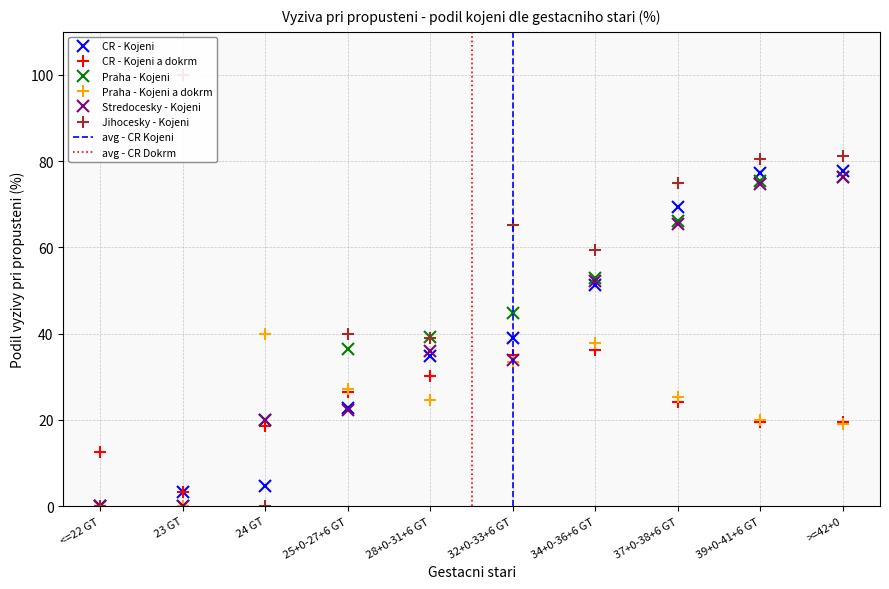

Between <=22 GT and 32+0-33+6 GT, which series saw the biggest shift?

Jihocesky - Kojeni